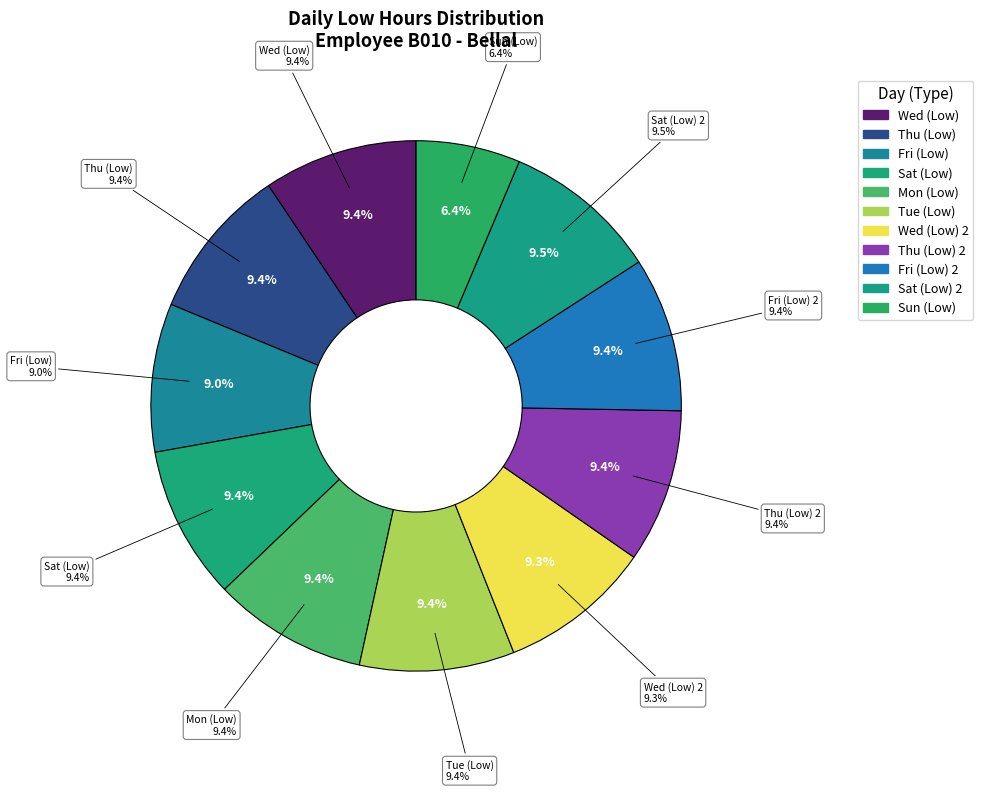

Which has a higher value, Sat (Low) or Fri (Low)?

Sat (Low)